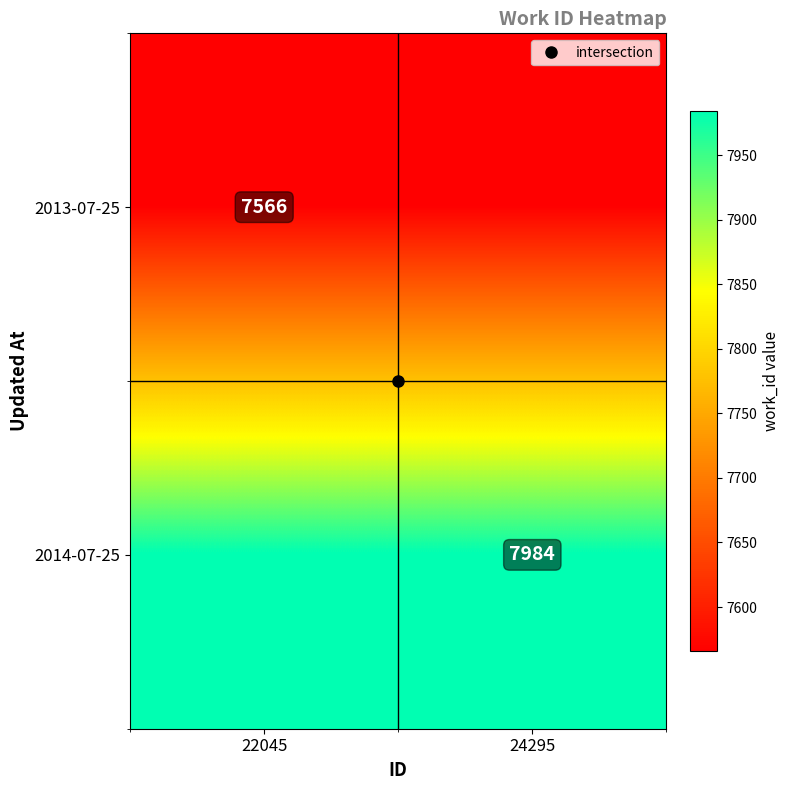

Rank the categories by 2013-07-25 value from lowest to highest.

22045, 24295